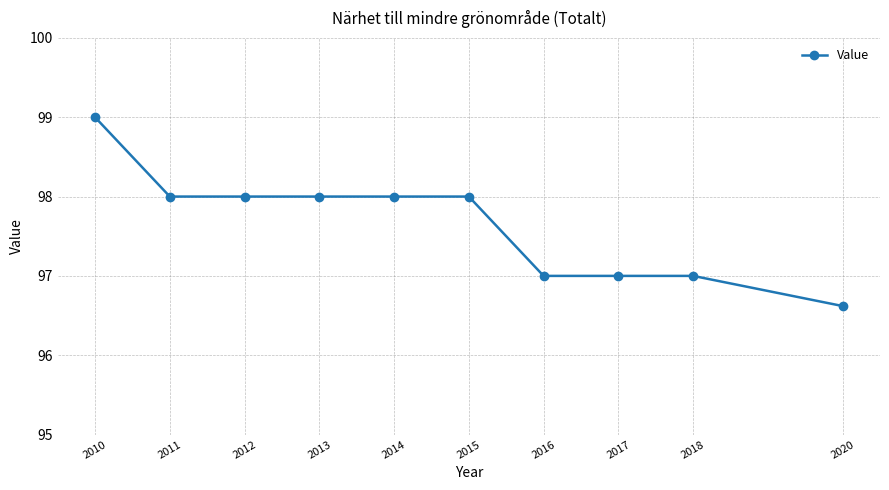

Reading left to right, extract all data points from this chart.

2010=99.0	2011=98.0	2012=98.0	2013=98.0	2014=98.0	2015=98.0	2016=97.0	2017=97.0	2018=97.0	2020=96.6